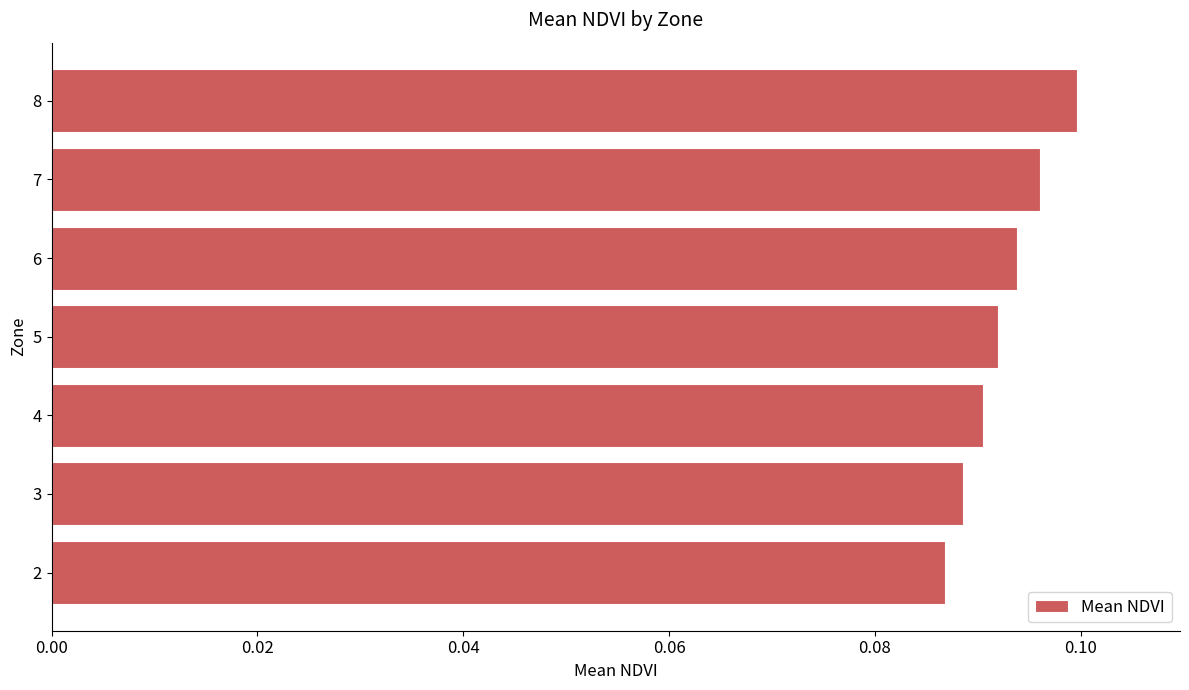

List the labels in order of value, smallest first.

2, 3, 4, 5, 6, 7, 8